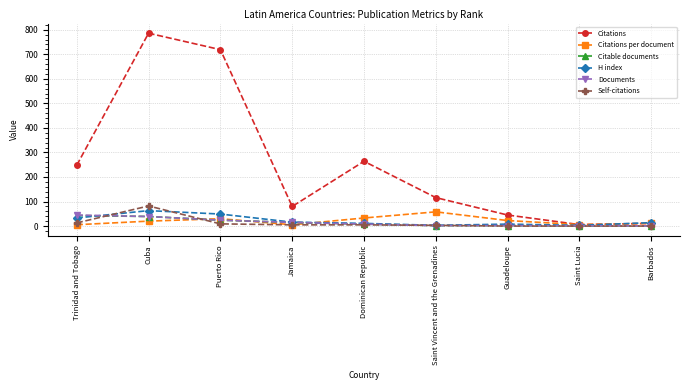

The value of H index at Saint Vincent and the Grenadines is 3.0. True or false?

True